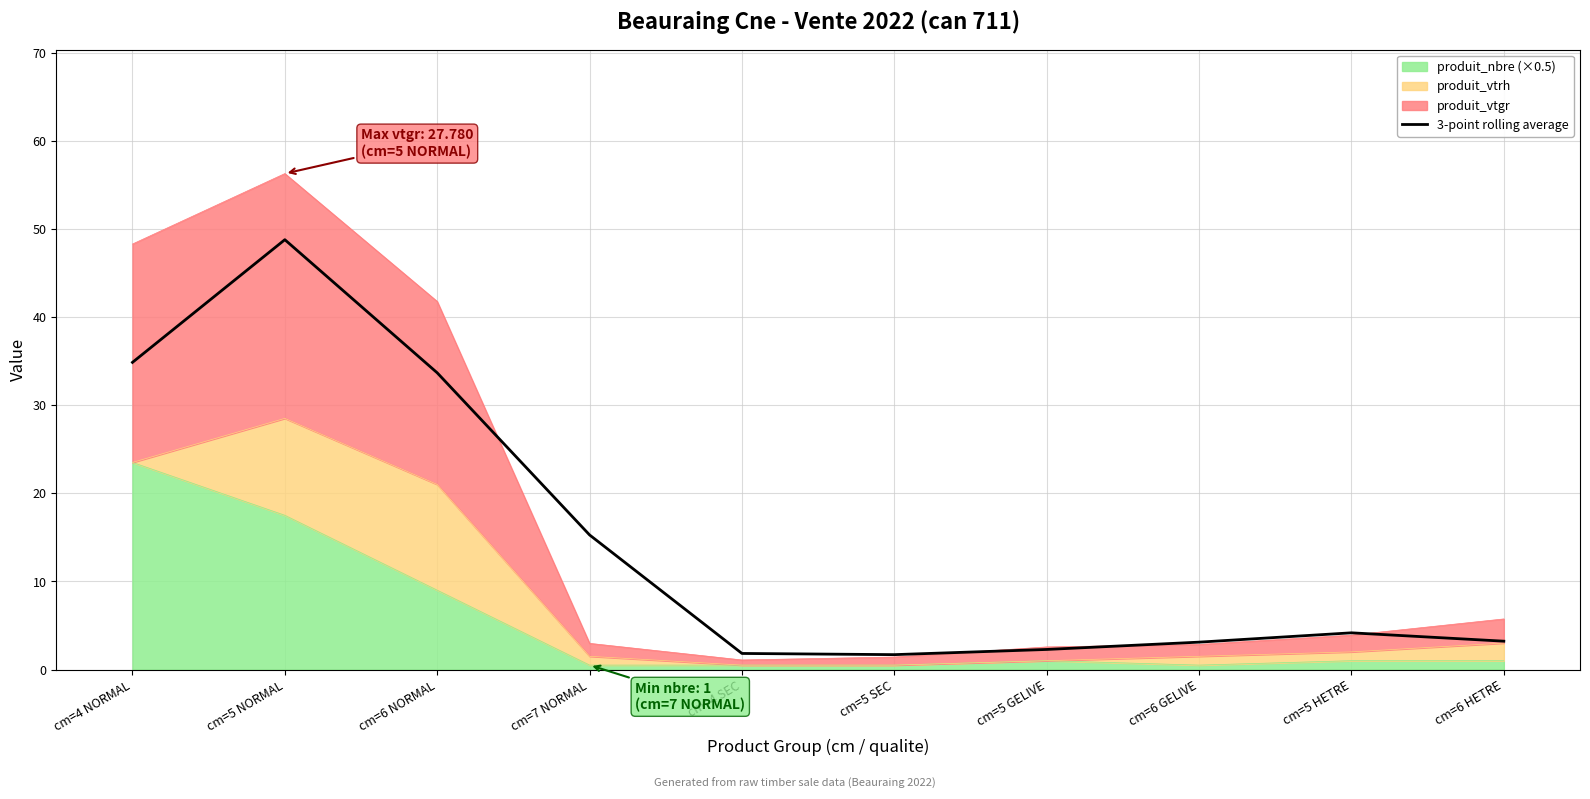

Reading right to left, transcribe all the data shown in this chart.

3.2	4.2	3.1	2.3	1.7	1.8	15.3	33.7	48.8	34.9